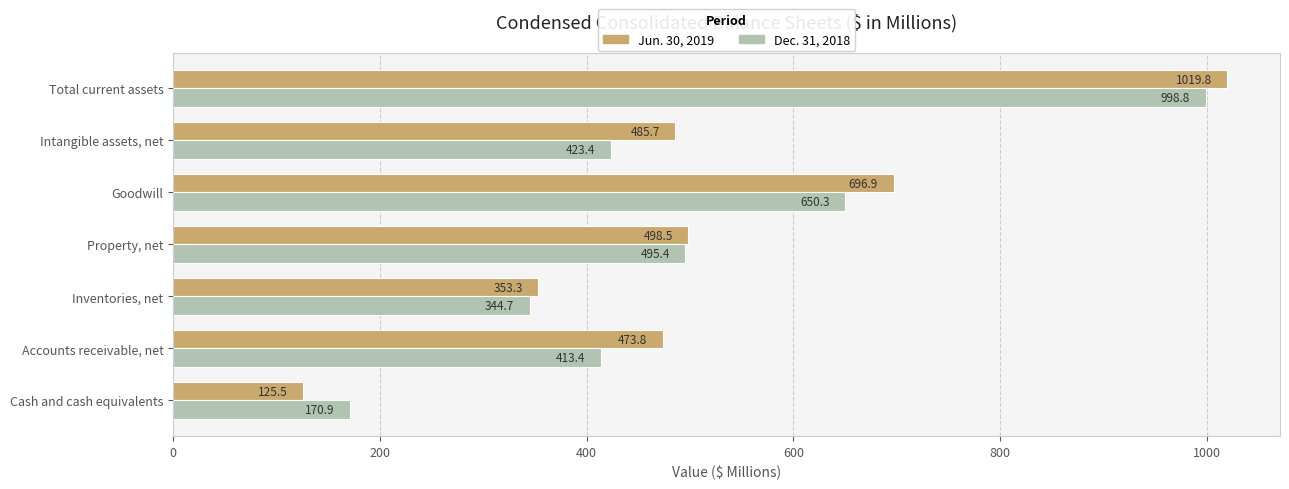

Which series has the widest spread of values?

Jun. 30, 2019